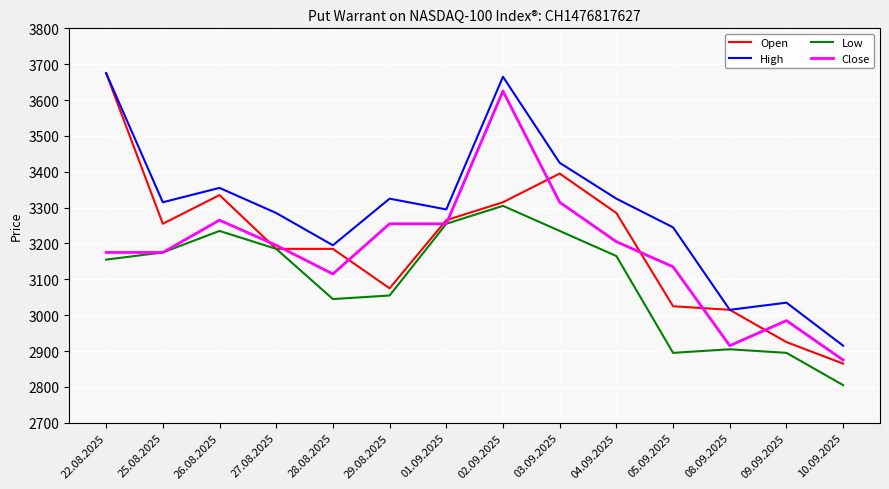

What position from the right is 29.08.2025?

9